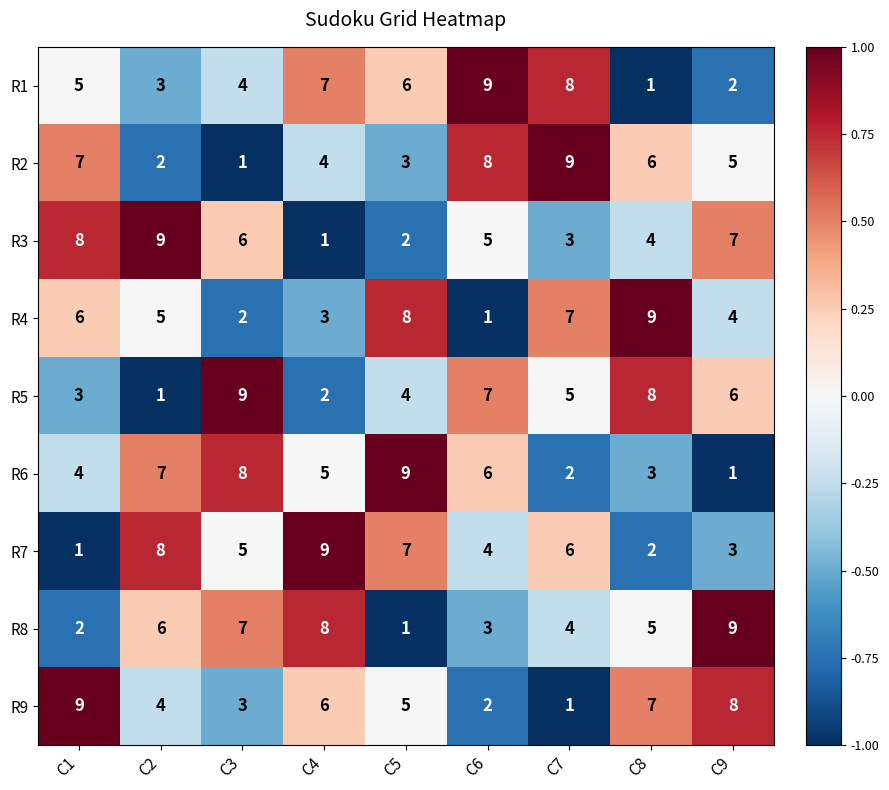

How many data points in R2 are less than 5?

4